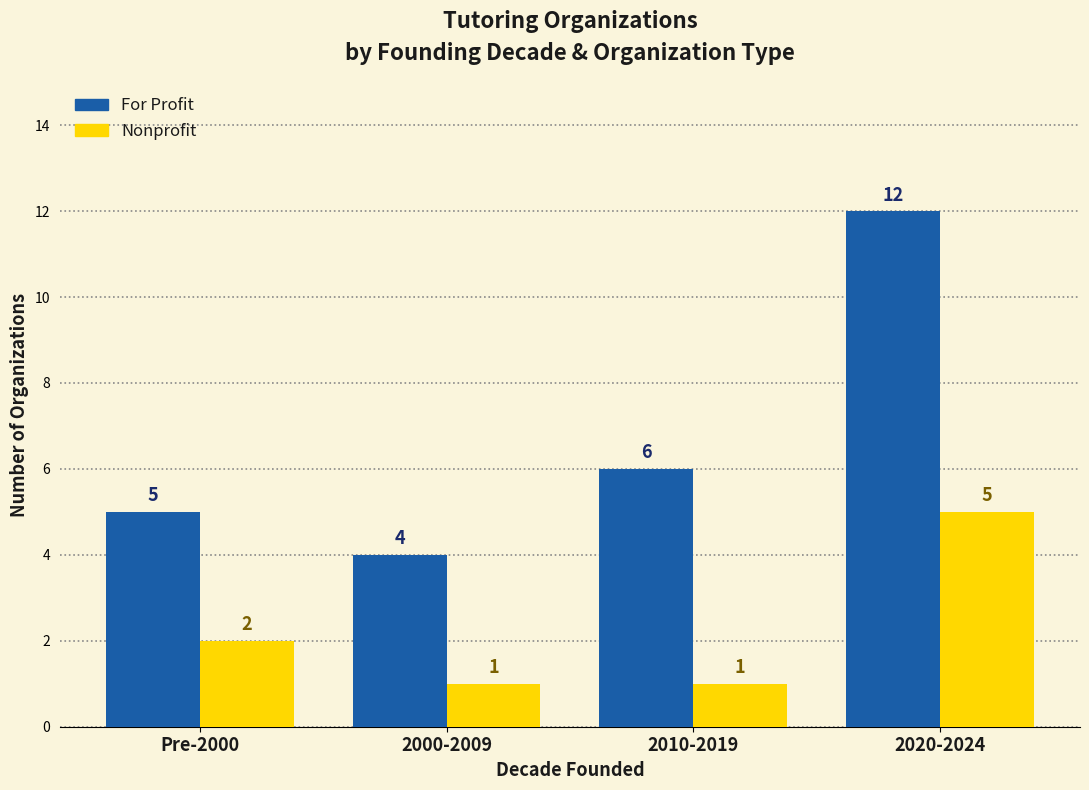

Rank the series by their maximum value, from highest to lowest.

For Profit, Nonprofit